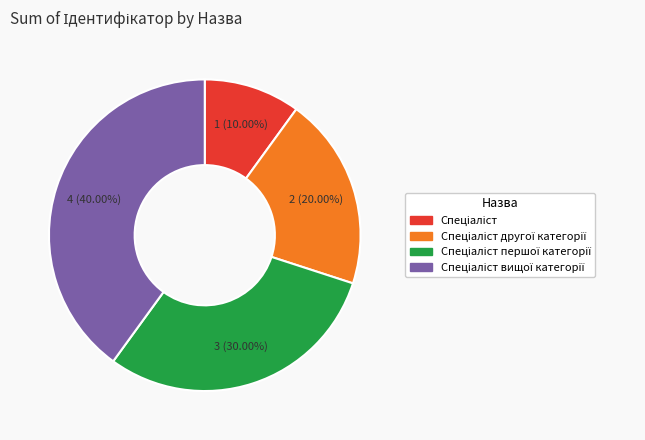

Count the number of slices in the pie.

4